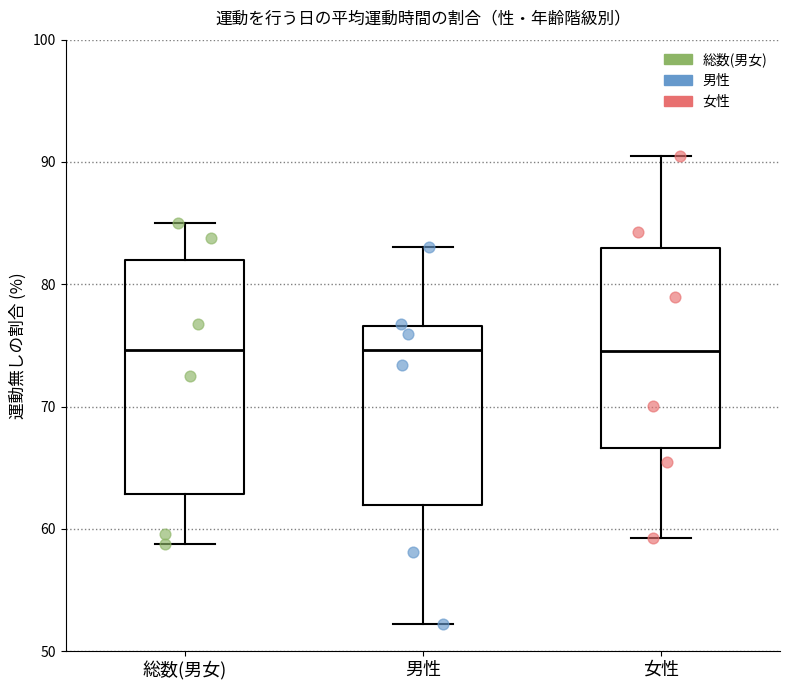

Which box is the tallest, from its lower edge to its upper edge?

総数(男女)